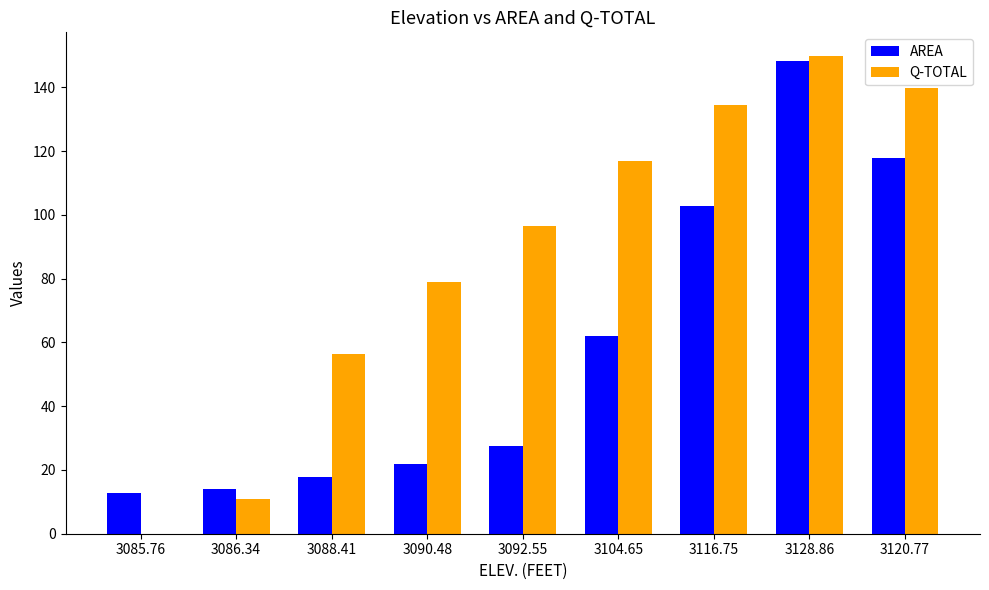

Reading right to left, list all the values displayed in this chart.

AREA: 3120.77=117.9	3128.86=148.2	3116.75=102.8	3104.65=62.2	3092.55=27.4	3090.48=22.0	3088.41=17.8	3086.34=14.0	3085.76=12.9
Q-TOTAL: 3120.77=139.7	3128.86=149.8	3116.75=134.4	3104.65=117.0	3092.55=96.5	3090.48=79.1	3088.41=56.5	3086.34=11.0	3085.76=0.0